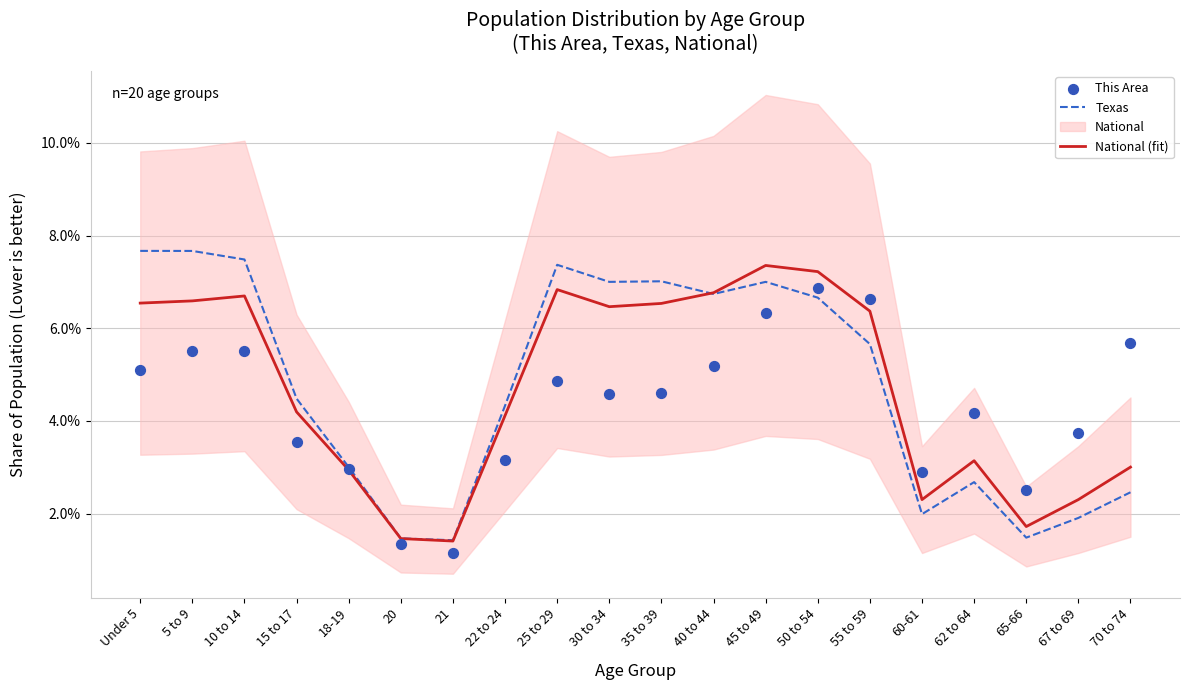

Is the value of National (fit) at 45 to 49 greater than the value of This Area at Under 5?

Yes